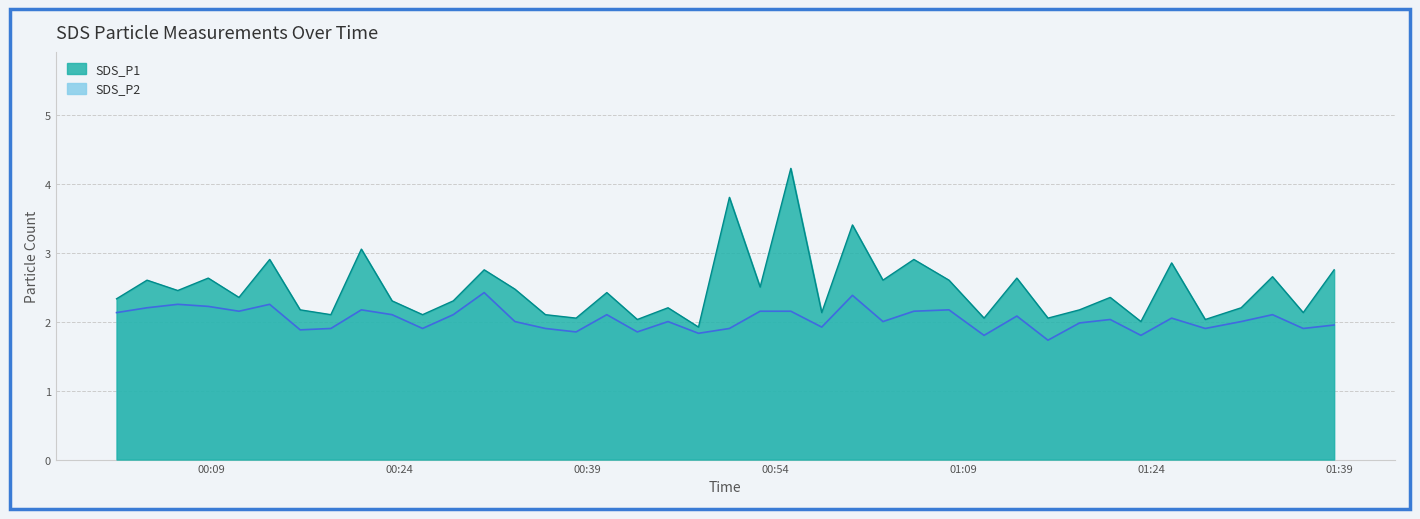

Reading right to left, extract all data points from this chart.

SDS_P1: 2023/05/14 01:38:36=2.8	2023/05/14 01:36:08=2.1	2023/05/14 01:33:41=2.6	2023/05/14 01:31:11=2.2	2023/05/14 01:28:19=2.0	2023/05/14 01:25:38=2.9	2023/05/14 01:23:11=2.0	2023/05/14 01:20:44=2.4	2023/05/14 01:18:17=2.2	2023/05/14 01:15:46=2.0	2023/05/14 01:13:17=2.6	2023/05/14 01:10:40=2.0	2023/05/14 01:07:52=2.6	2023/05/14 01:05:04=2.9	2023/05/14 01:02:36=2.6	2023/05/14 01:00:10=3.4	2023/05/14 00:57:43=2.1	2023/05/14 00:55:15=4.2	2023/05/14 00:52:48=2.5	2023/05/14 00:50:21=3.8	2023/05/14 00:47:53=1.9	2023/05/14 00:45:27=2.2	2023/05/14 00:43:00=2.0	2023/05/14 00:40:34=2.4	2023/05/14 00:38:07=2.0	2023/05/14 00:35:40=2.1	2023/05/14 00:33:14=2.5	2023/05/14 00:30:47=2.8	2023/05/14 00:28:19=2.3	2023/05/14 00:25:52=2.1	2023/05/14 00:23:26=2.3	2023/05/14 00:20:59=3.0	2023/05/14 00:18:33=2.1	2023/05/14 00:16:06=2.2	2023/05/14 00:13:40=2.9	2023/05/14 00:11:13=2.4	2023/05/14 00:08:46=2.6	2023/05/14 00:06:20=2.5	2023/05/14 00:03:53=2.6	2023/05/14 00:01:27=2.3
SDS_P2: 2023/05/14 01:38:36=1.9	2023/05/14 01:36:08=1.9	2023/05/14 01:33:41=2.1	2023/05/14 01:31:11=2.0	2023/05/14 01:28:19=1.9	2023/05/14 01:25:38=2.0	2023/05/14 01:23:11=1.8	2023/05/14 01:20:44=2.0	2023/05/14 01:18:17=2.0	2023/05/14 01:15:46=1.7	2023/05/14 01:13:17=2.1	2023/05/14 01:10:40=1.8	2023/05/14 01:07:52=2.2	2023/05/14 01:05:04=2.1	2023/05/14 01:02:36=2.0	2023/05/14 01:00:10=2.4	2023/05/14 00:57:43=1.9	2023/05/14 00:55:15=2.1	2023/05/14 00:52:48=2.1	2023/05/14 00:50:21=1.9	2023/05/14 00:47:53=1.8	2023/05/14 00:45:27=2.0	2023/05/14 00:43:00=1.9	2023/05/14 00:40:34=2.1	2023/05/14 00:38:07=1.9	2023/05/14 00:35:40=1.9	2023/05/14 00:33:14=2.0	2023/05/14 00:30:47=2.4	2023/05/14 00:28:19=2.1	2023/05/14 00:25:52=1.9	2023/05/14 00:23:26=2.1	2023/05/14 00:20:59=2.2	2023/05/14 00:18:33=1.9	2023/05/14 00:16:06=1.9	2023/05/14 00:13:40=2.2	2023/05/14 00:11:13=2.1	2023/05/14 00:08:46=2.2	2023/05/14 00:06:20=2.2	2023/05/14 00:03:53=2.2	2023/05/14 00:01:27=2.1